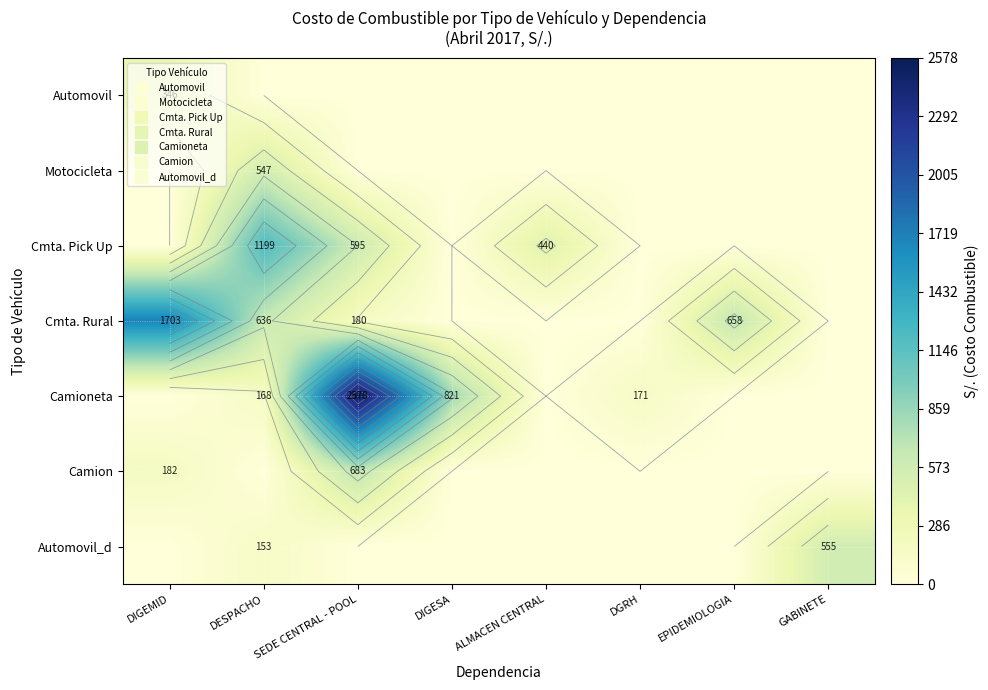

At which label does Camion reach its minimum?

DESPACHO